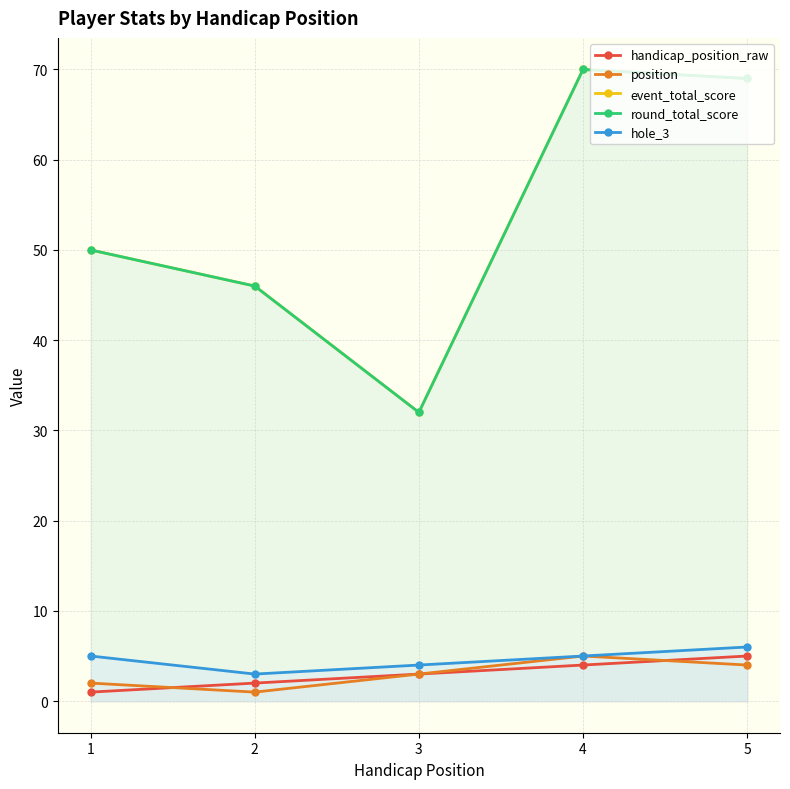

What are all the series names shown in the legend?

handicap_position_raw, position, event_total_score, round_total_score, hole_3